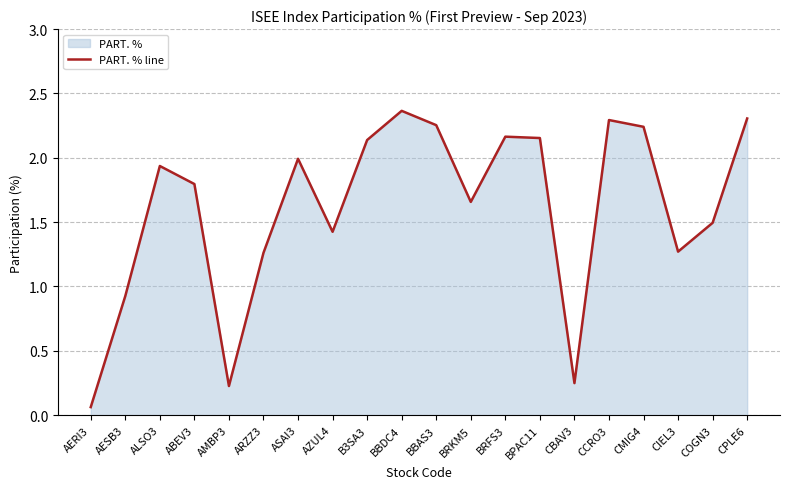

The chart shows a value of 3.0 at BPAC11. True or false?

False